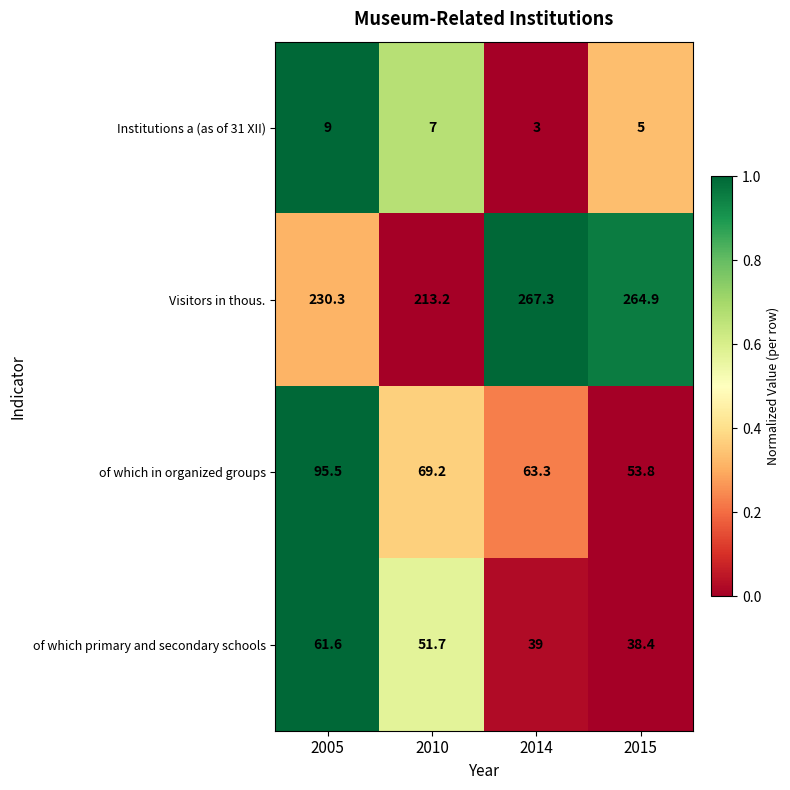

The value of Institutions a (as of 31 XII) at 2015 is 1.6. True or false?

False